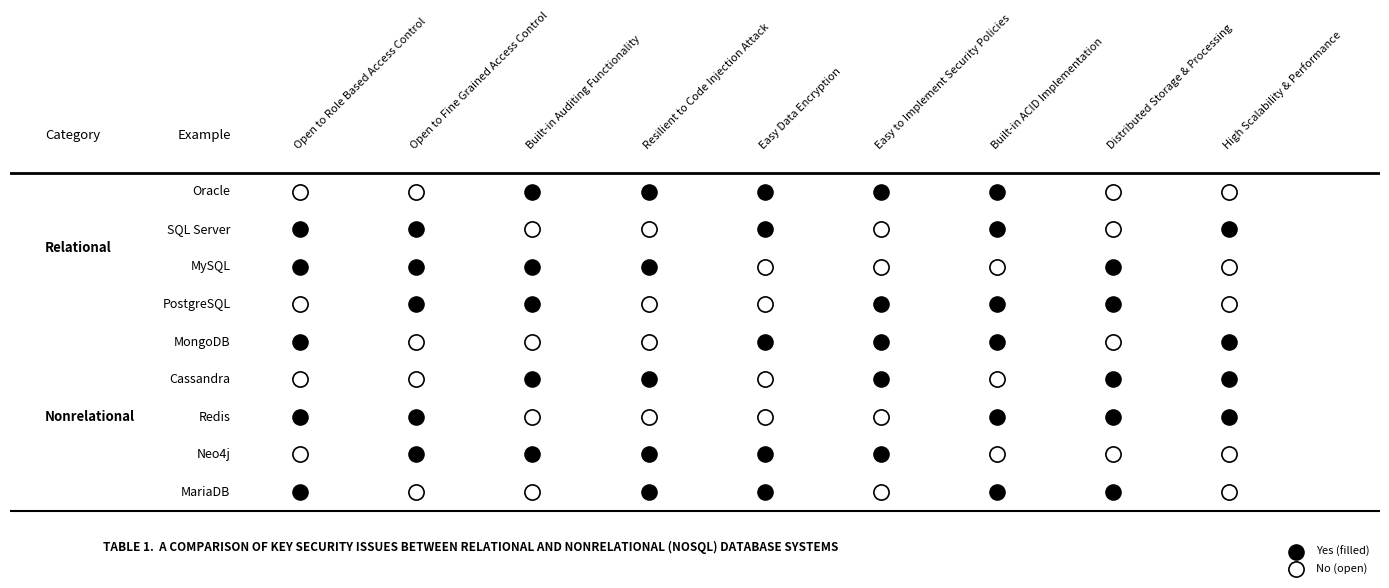

Is it true that 6 equals 1 at 5?

True